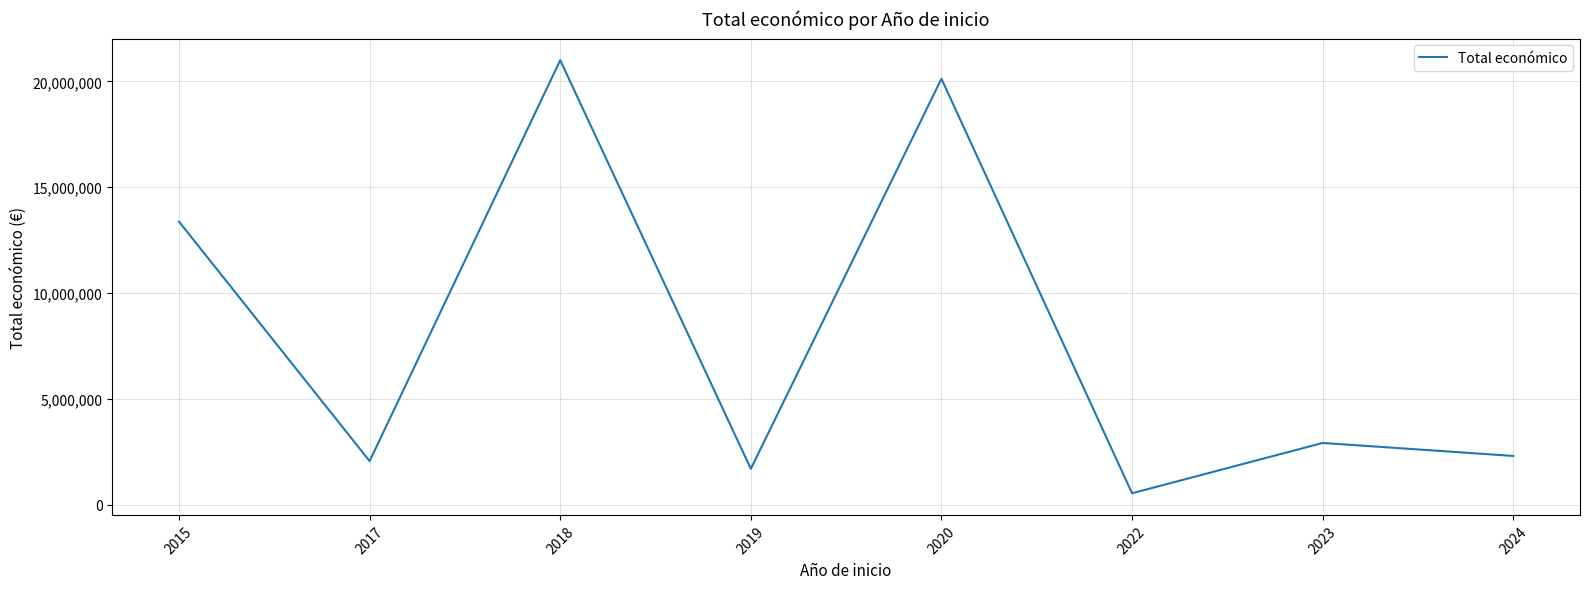

Approximately how many times larger is the value at 2020 compared to 2019?

11.9